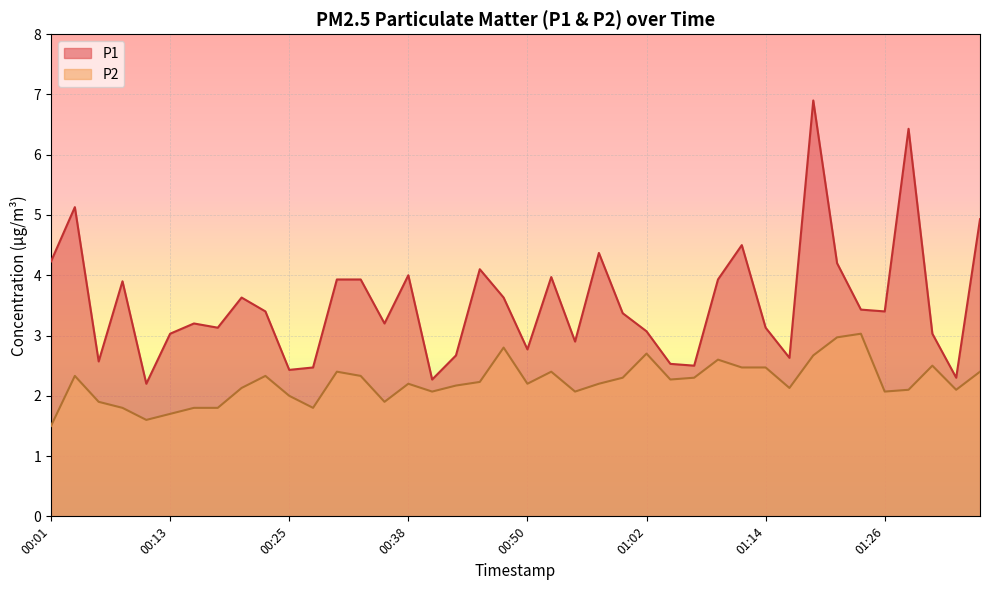

Does the chart display data point markers on the line(s)?

No